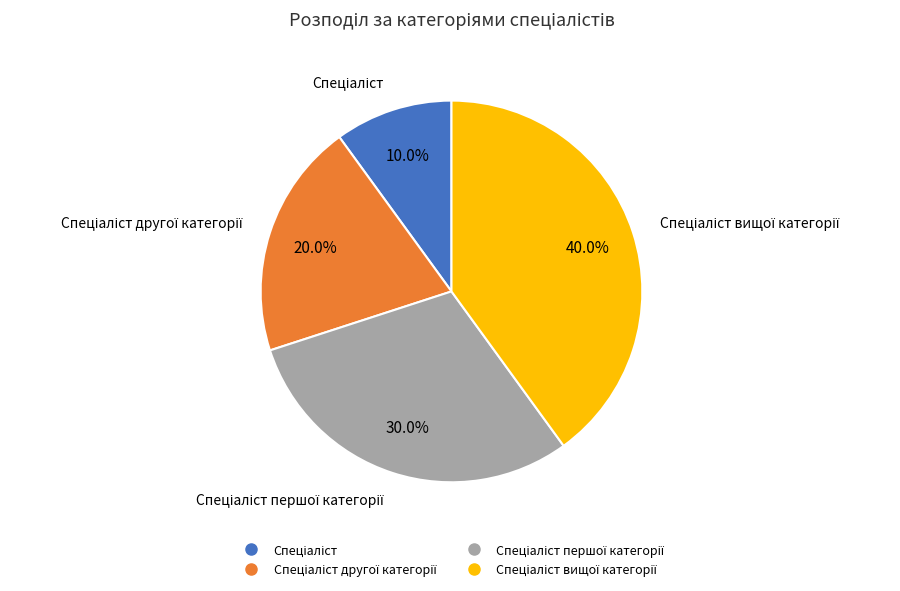

Is there any slice that represents more than half of the pie?

No